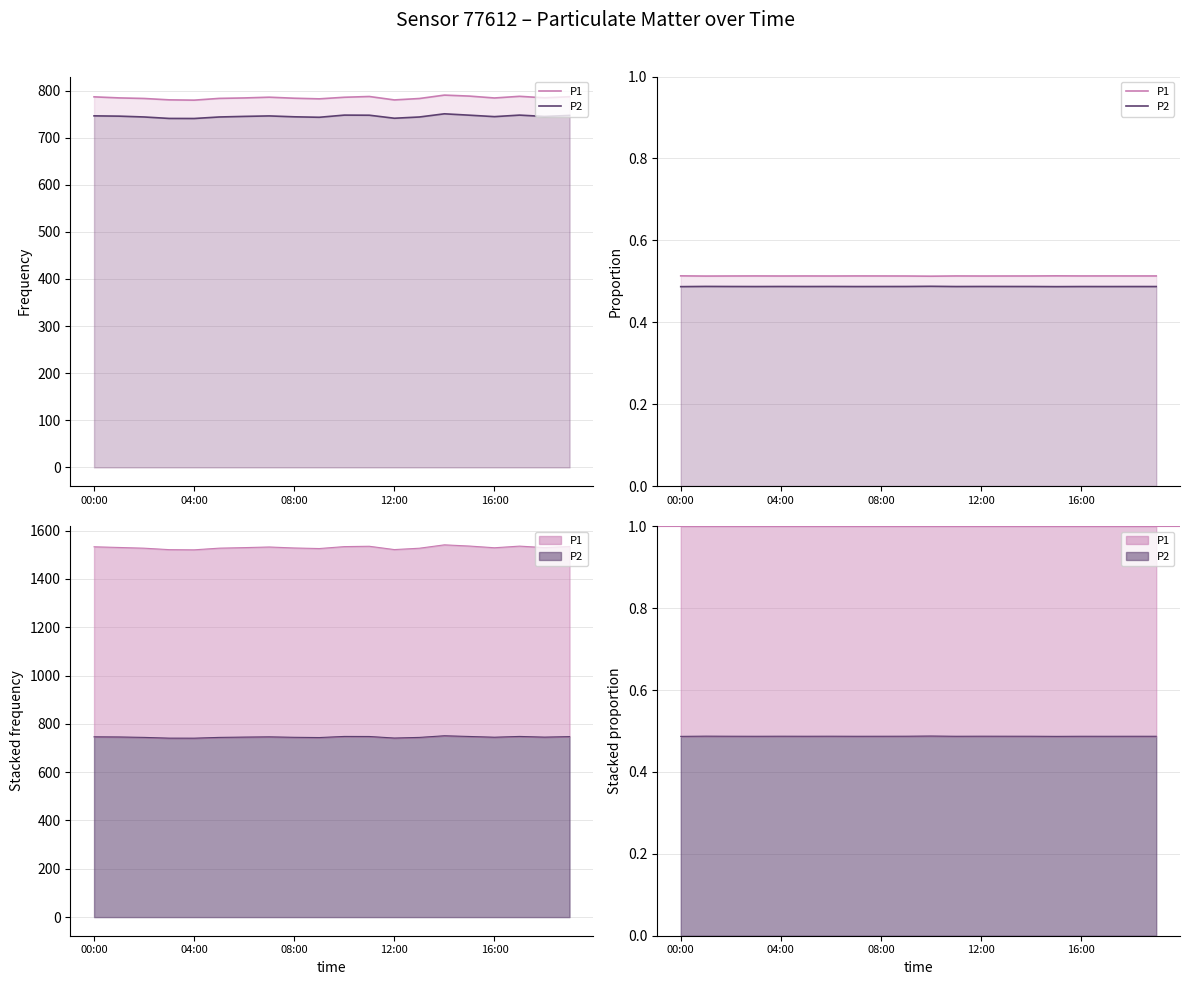

Reading right to left, extract all data points from this chart.

P1: 0.5	0.5	0.5	0.5	0.5	0.5	0.5	0.5	0.5	0.5	0.5	0.5	0.5	0.5	0.5	0.5	0.5	0.5	0.5	0.5
P2: 0.5	0.5	0.5	0.5	0.5	0.5	0.5	0.5	0.5	0.5	0.5	0.5	0.5	0.5	0.5	0.5	0.5	0.5	0.5	0.5